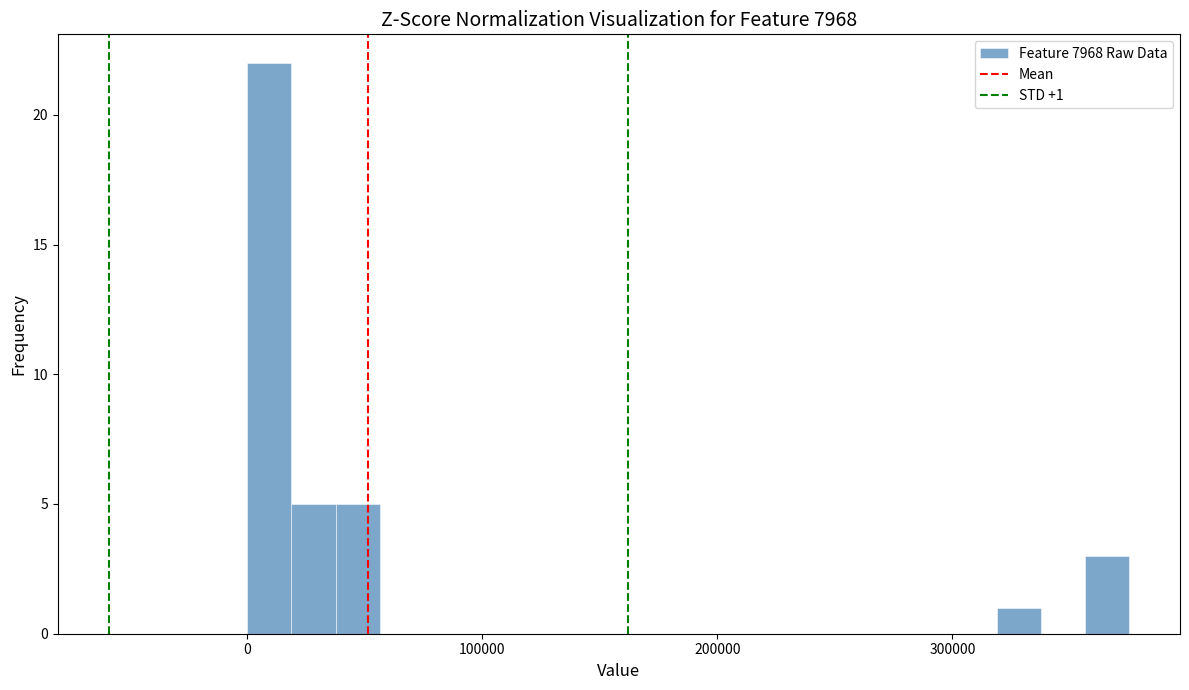

Around what value on the x-axis is the tallest bar? Give the approximate position of its centre, as read against the axis.

10000